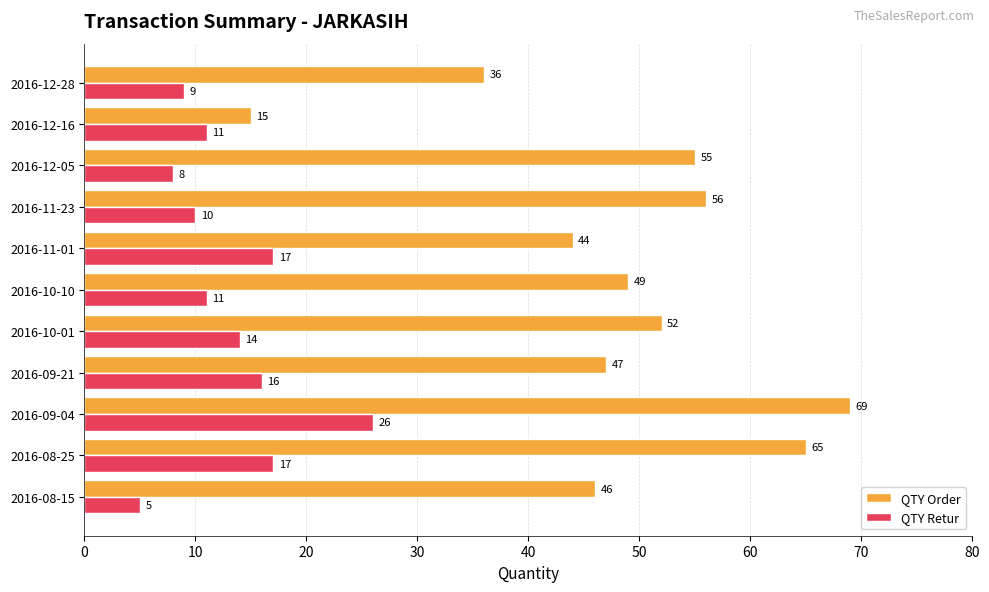

What is the minimum value for QTY Retur?

5